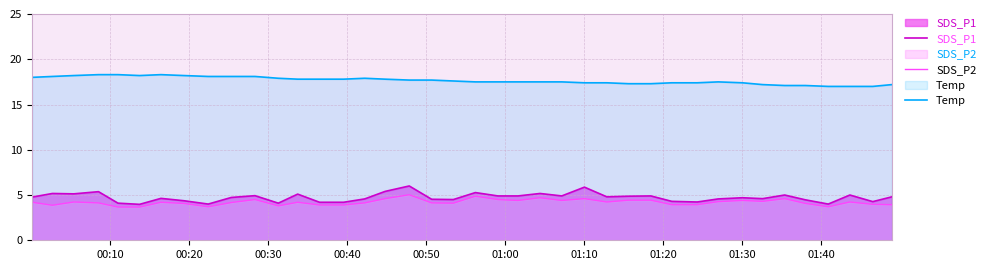

In SDS_P1, how many points are higher than both neighbors (excluding endpoints)?

13